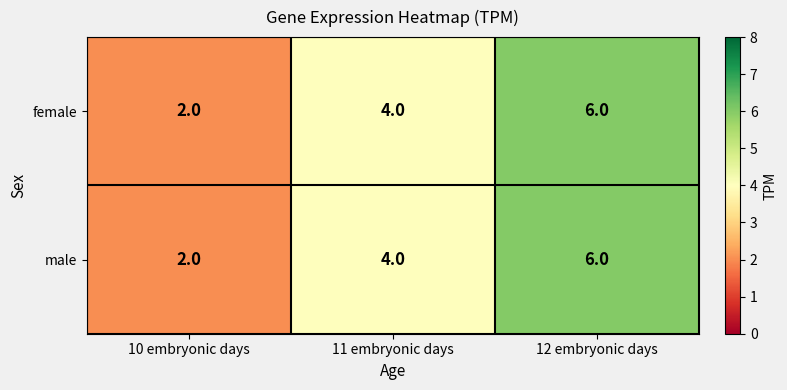

Count the female values in the range 2 to 6.

3